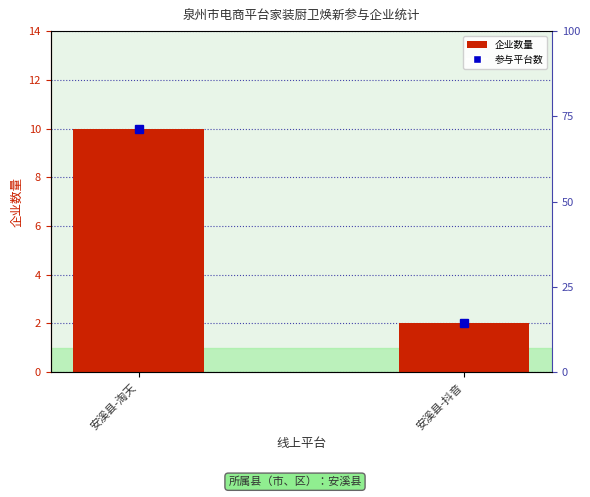

Rank the categories by value from lowest to highest.

安溪县-抖音, 安溪县-淘天